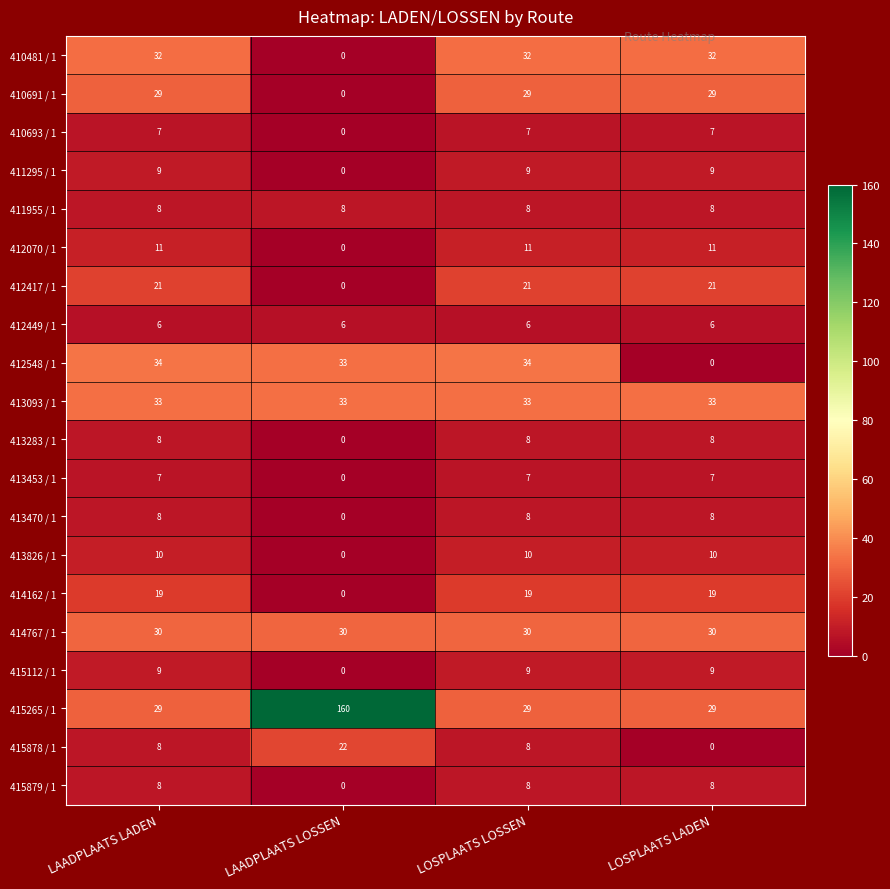

What is the total value across all series at LOSPLAATS LADEN?

284